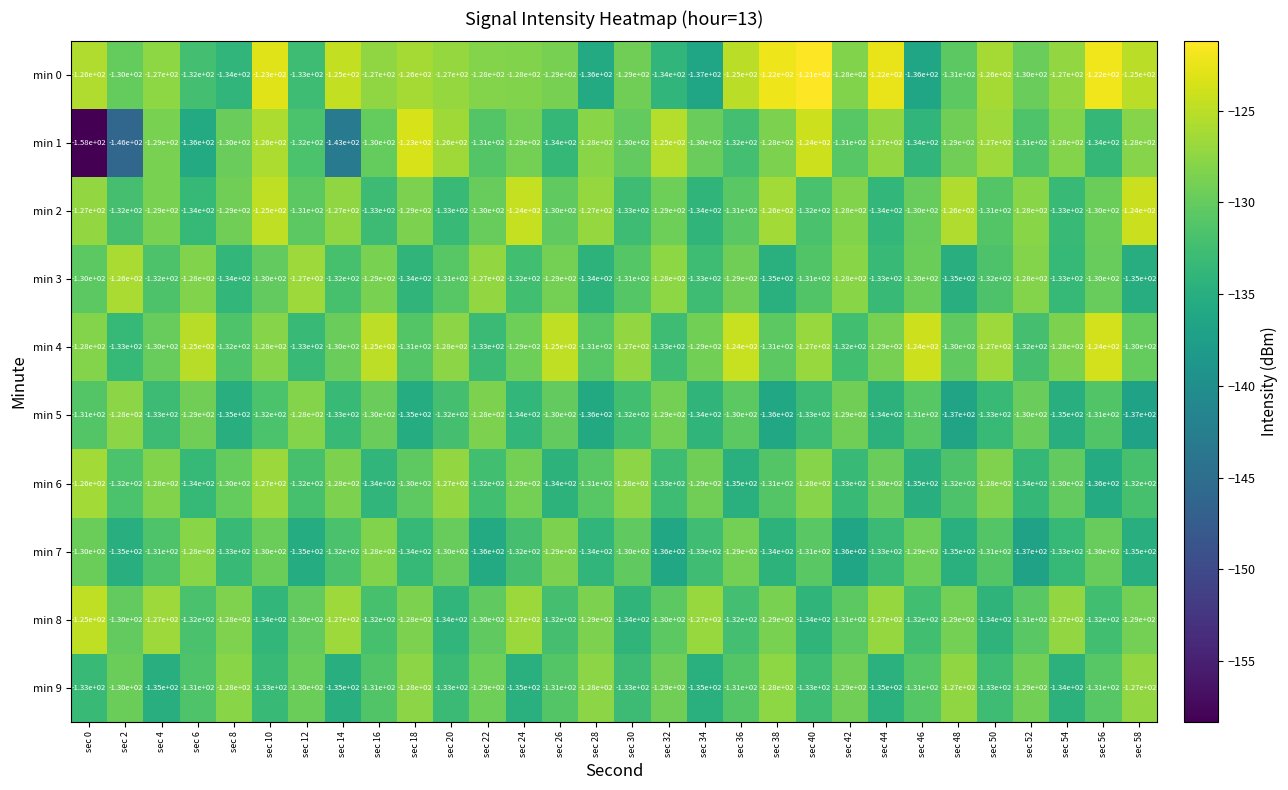

Which series has the largest total across all categories?

min 0